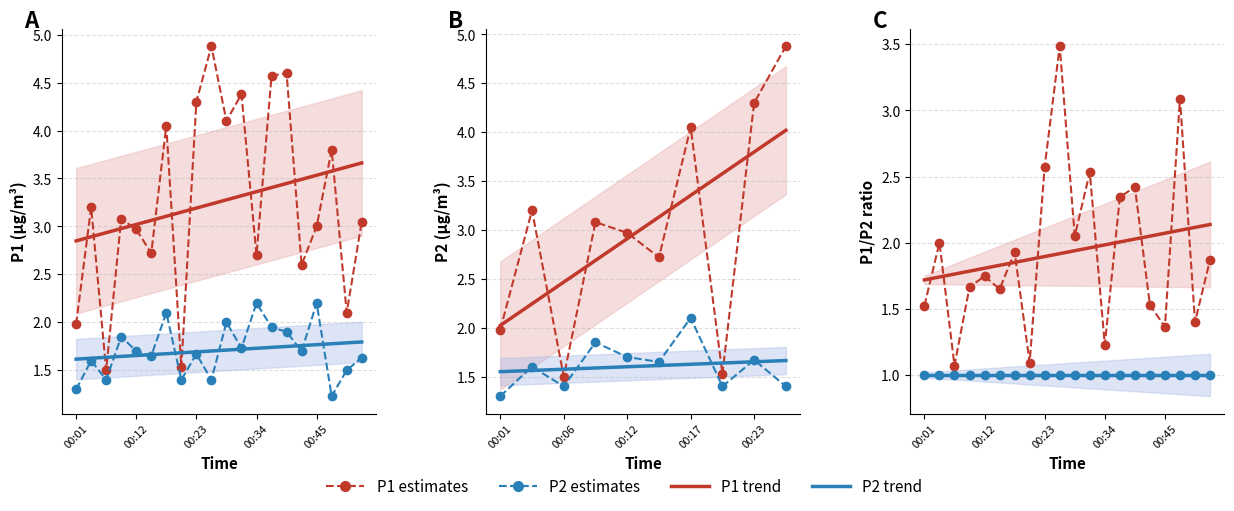

Is the value of P1 estimates at 16 greater than the value of P2 trend at 00:23?

Yes